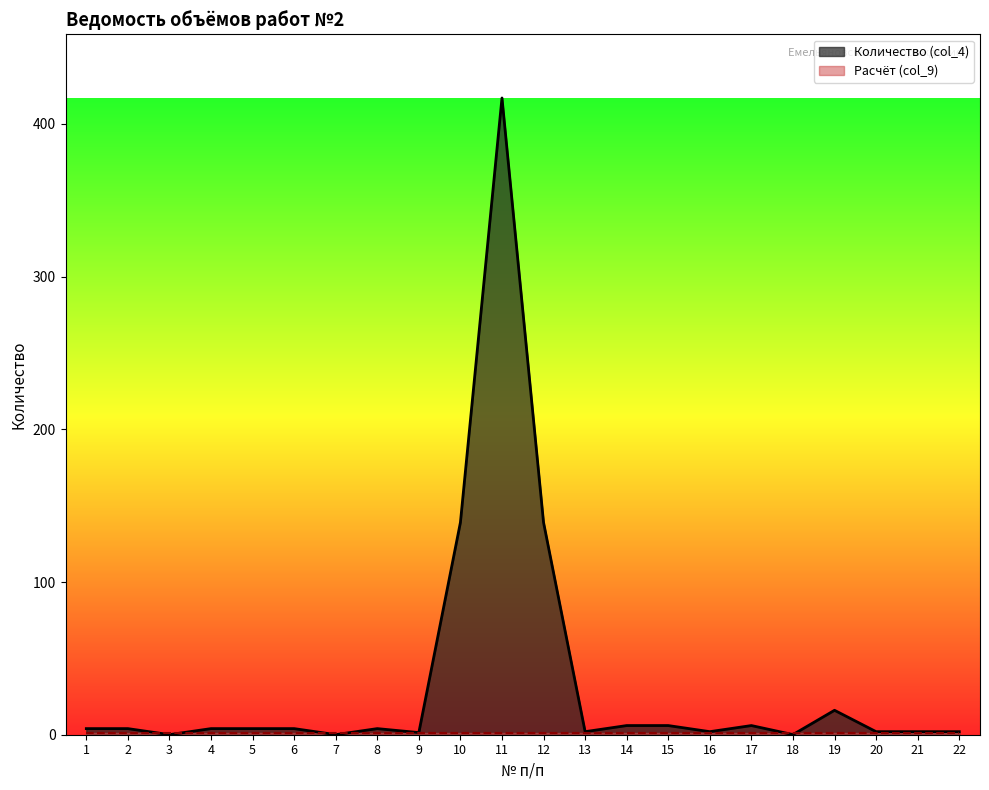

What is the spread (max minus min) of values at 15?

5.0